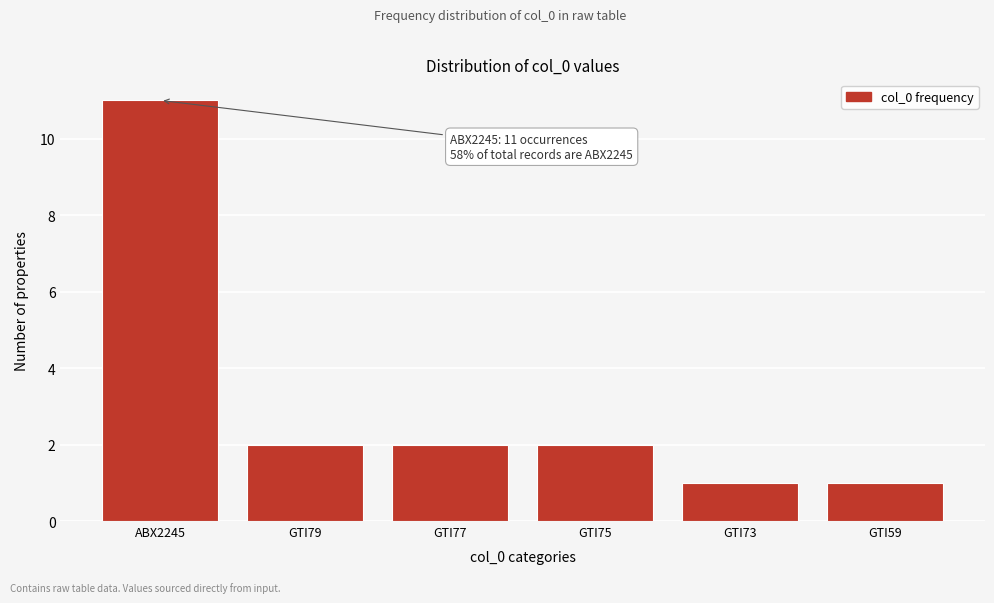

Reading left to right, transcribe all the data shown in this chart.

11	2	2	2	1	1